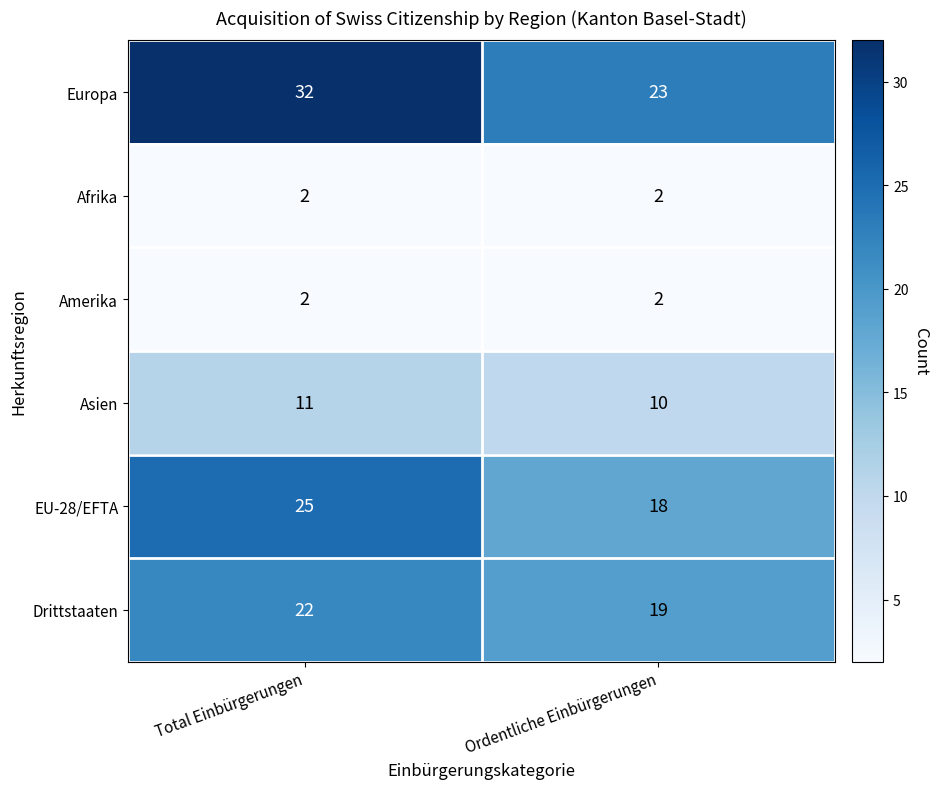

What is the spread (max minus min) of values at Total Einbürgerungen?

30